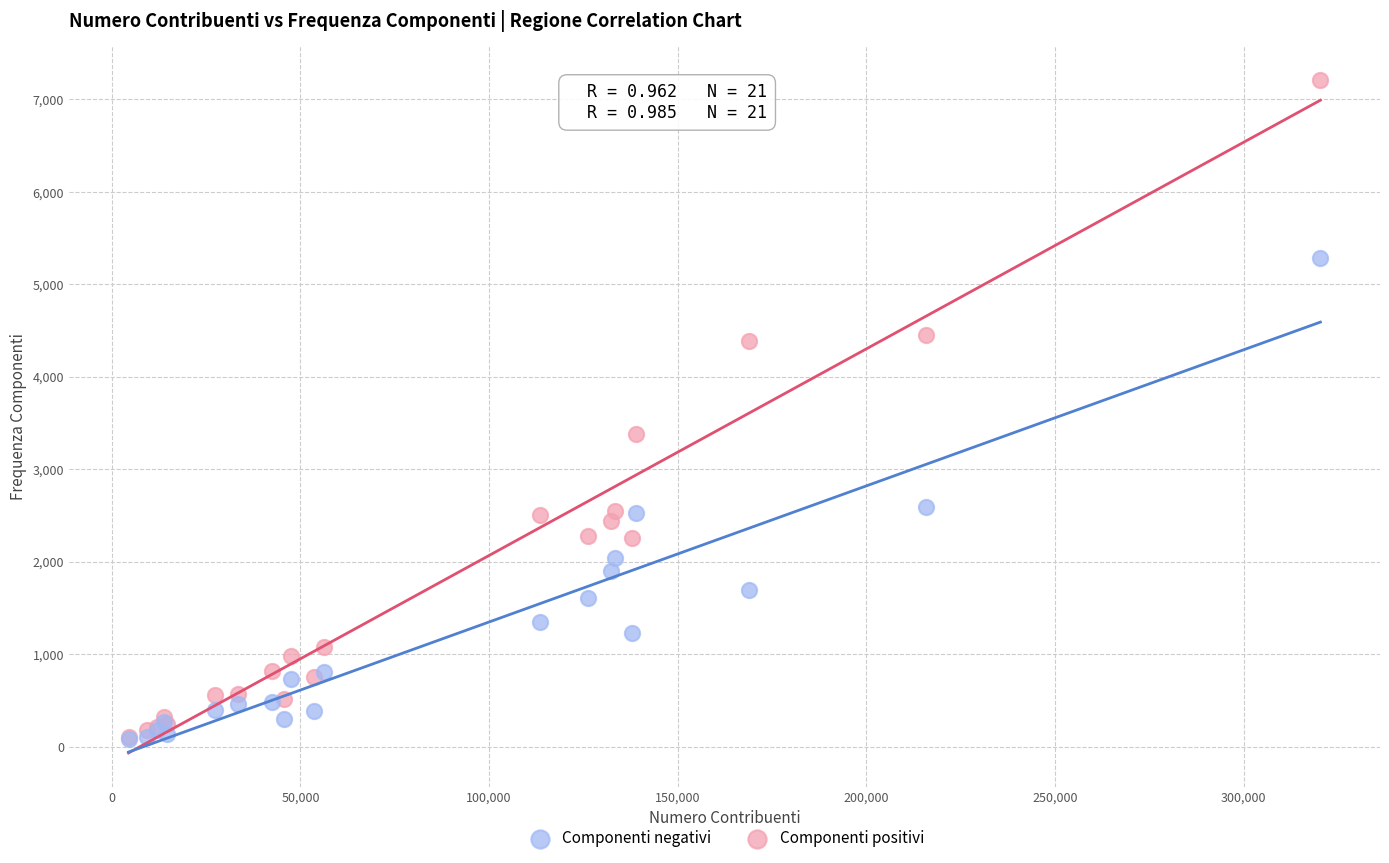

Across all series, what Y value is closest to 3647?

3381